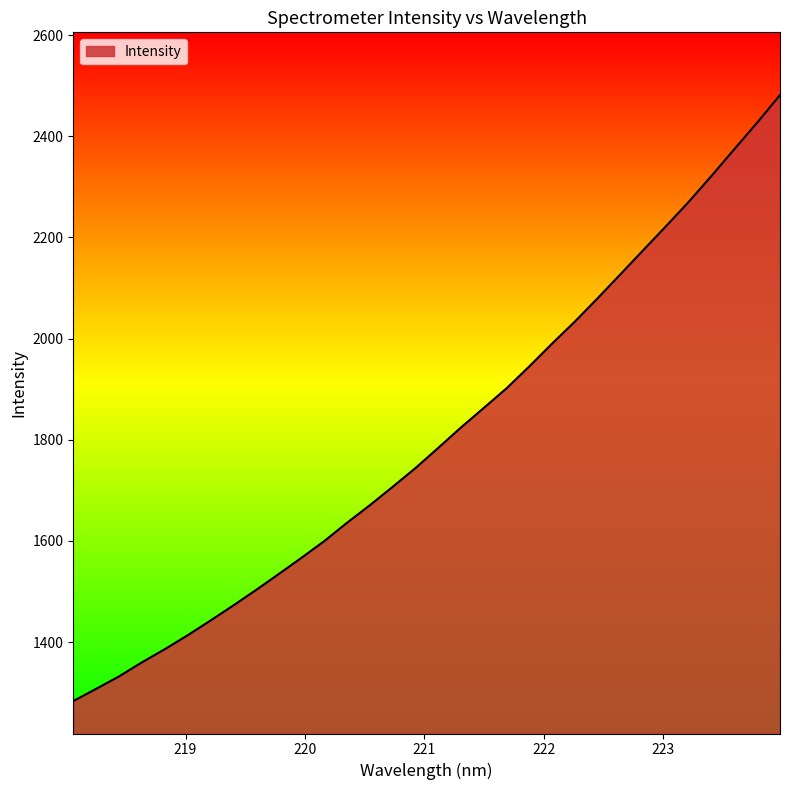

What is the maximum value shown in the chart?

2481.4